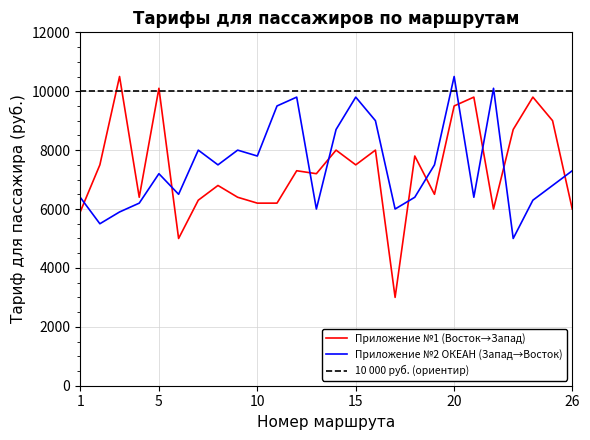

What is the value of the Приложение №2 ОКЕАН (Запад→Восток) point at the 20th from the left?

10500